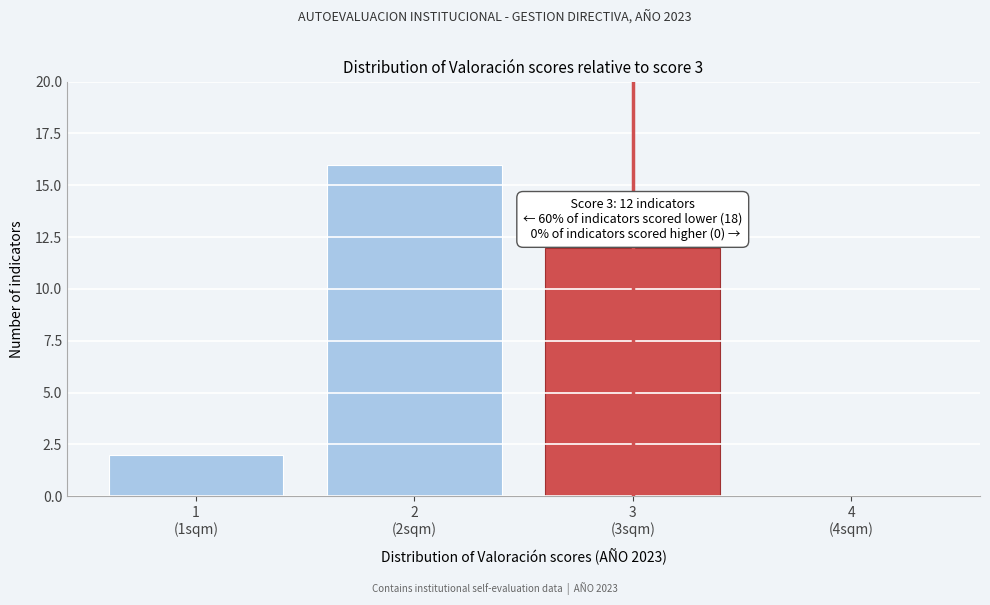

What is the maximum value shown in the chart?

16